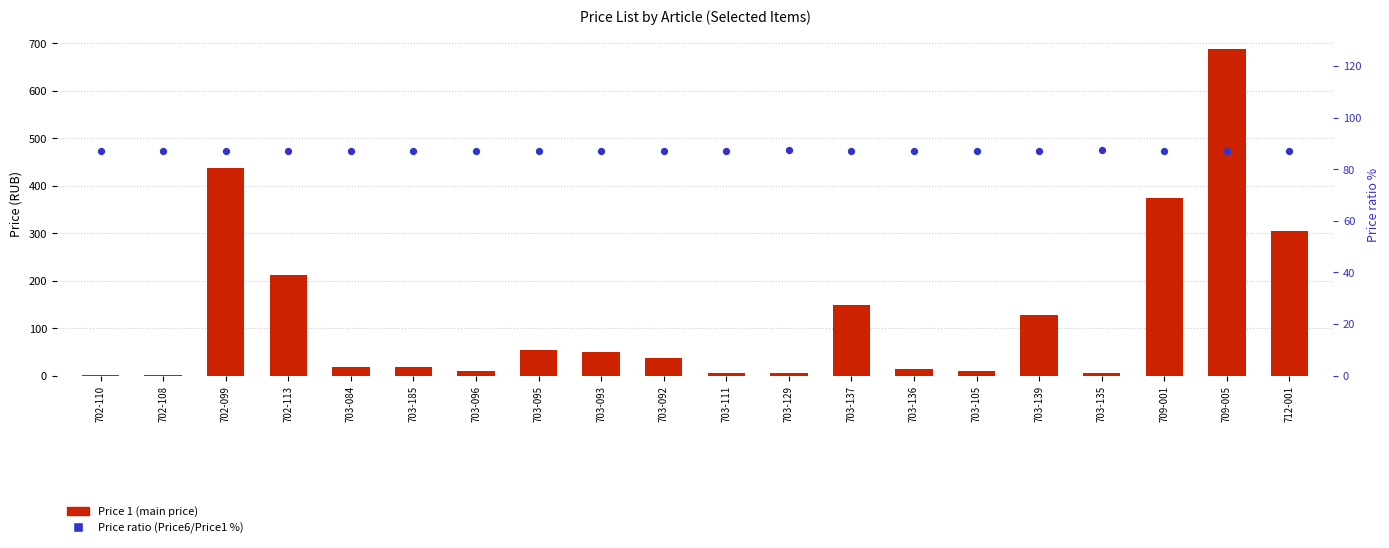

At which category is the sum across all series the highest?

709-005